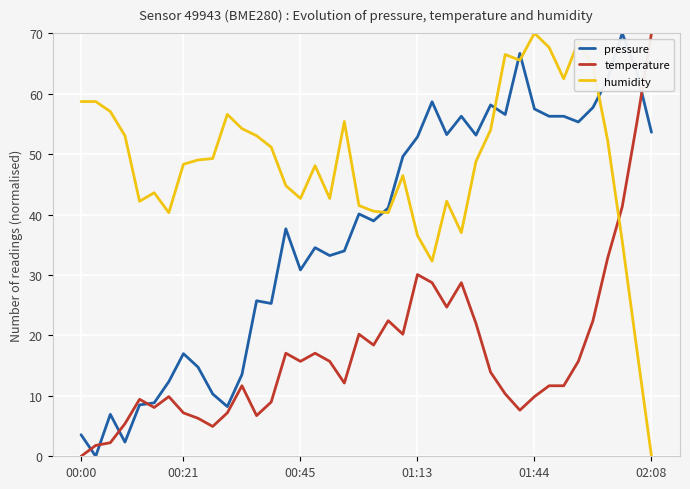

What is the maximum value shown in the chart?

70.0